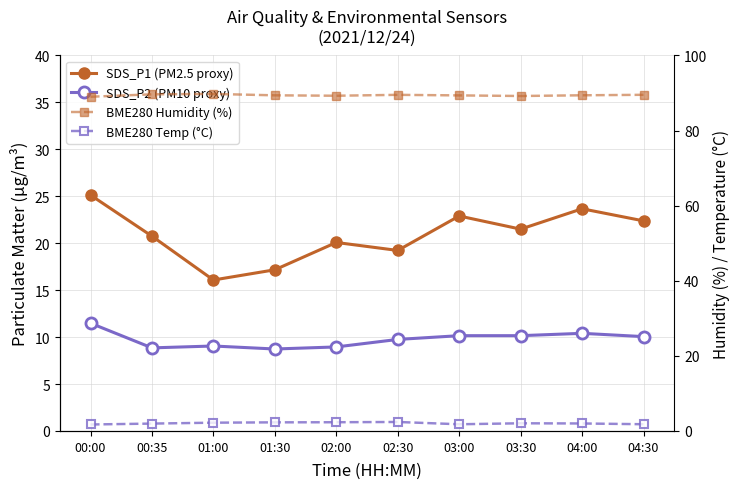

How many categories are shown in the chart?

10